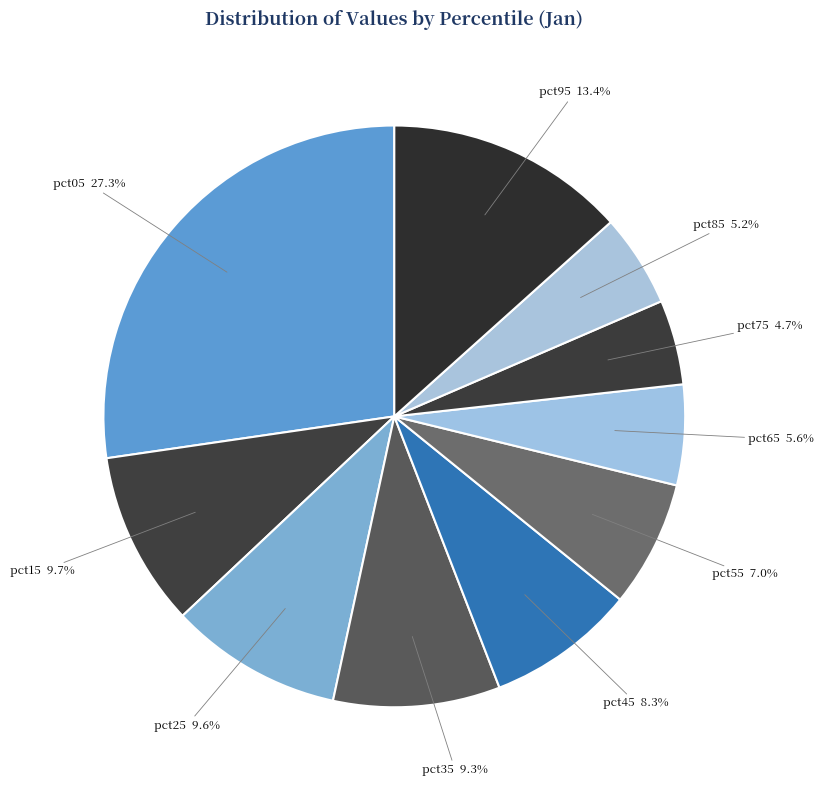

Between pct45 and pct85, which is larger?

pct45